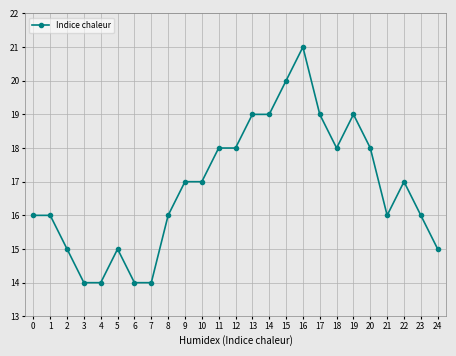

What is the difference between the second highest and second lowest values?

6